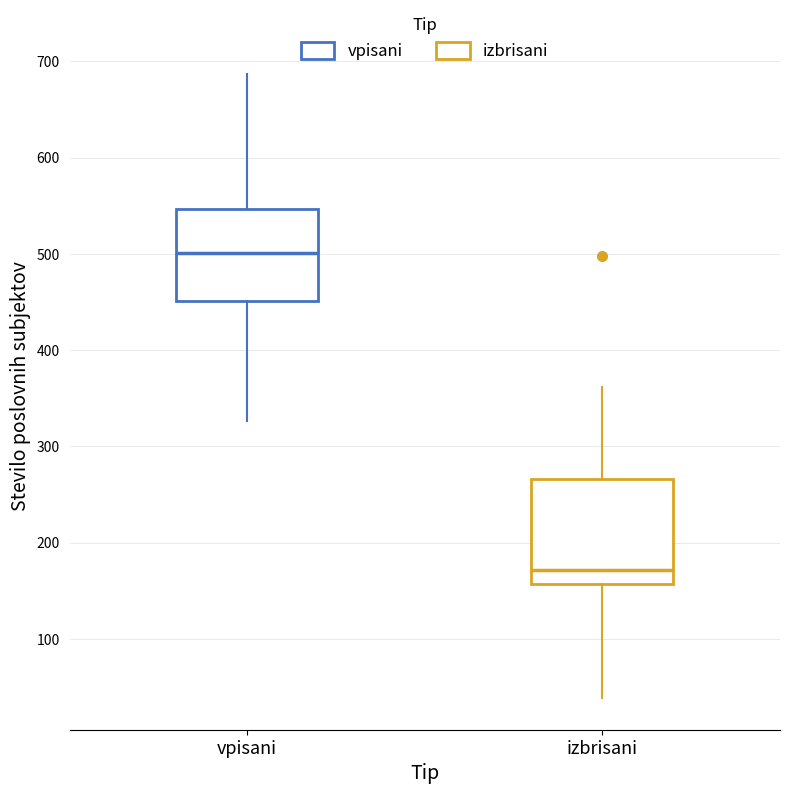

Reading left to right, transcribe this box plot: for each box, give where its median line is, the range the box spans, and where its two whiskers end, as read against the y-axis. The values are not printed on the chart, so give them approximately, as read against the axis.

vpisani: median 500, box 450 to 550, whiskers 330 to 690
izbrisani: median 170, box 160 to 270, whiskers 40 to 360